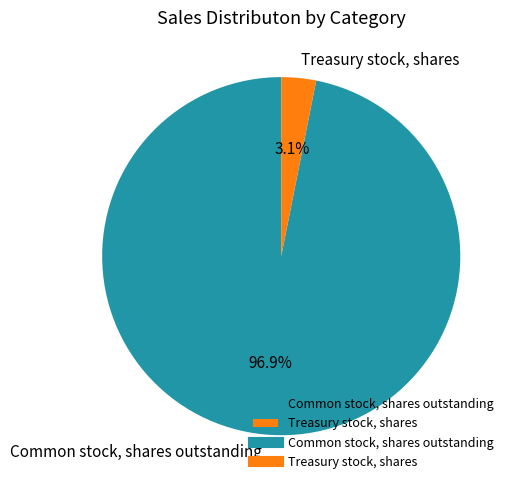

What is the largest slice in the pie chart?

Common stock, shares outstanding